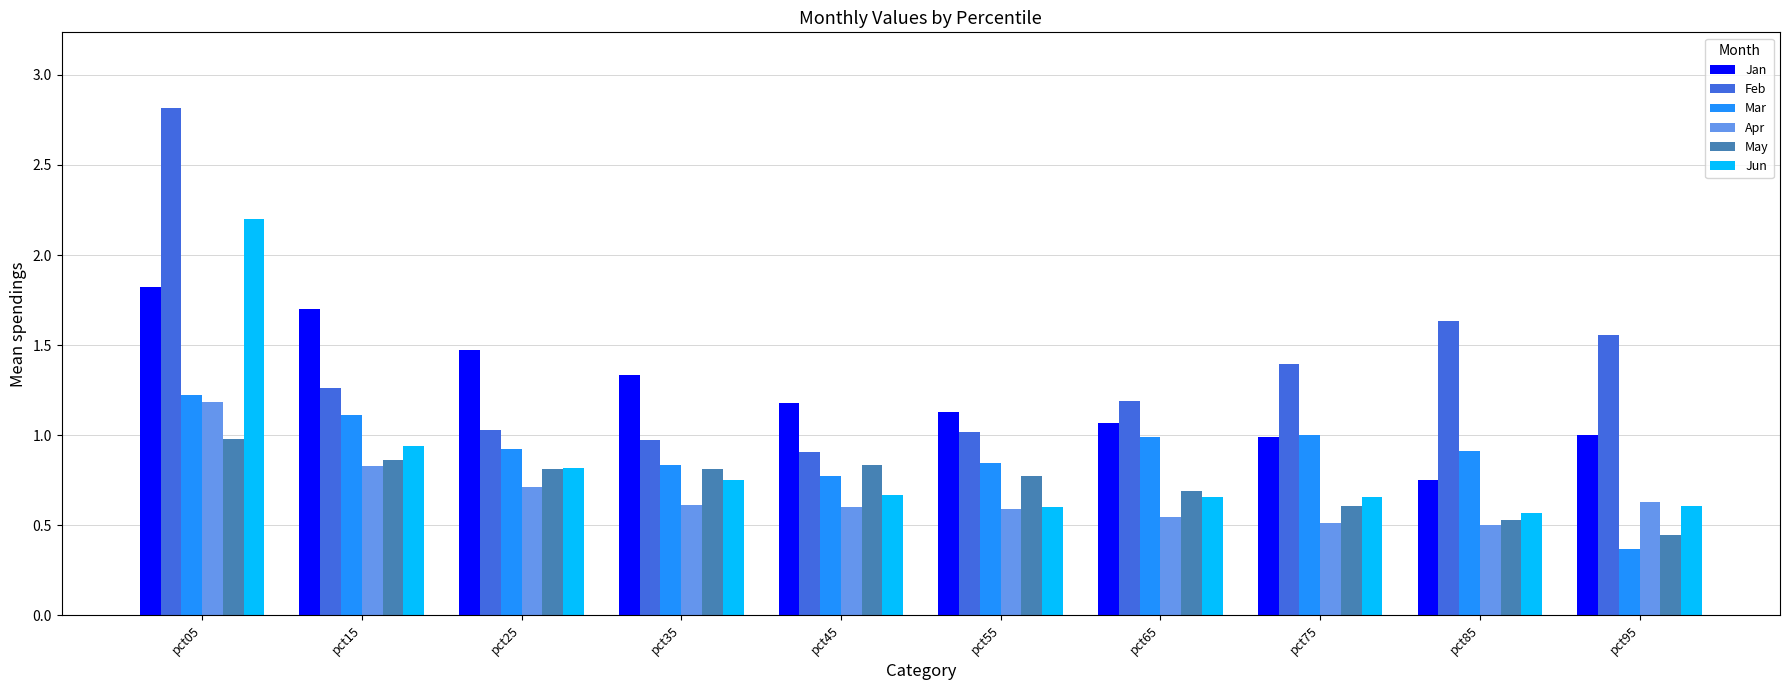

How many groups of bars are there?

10